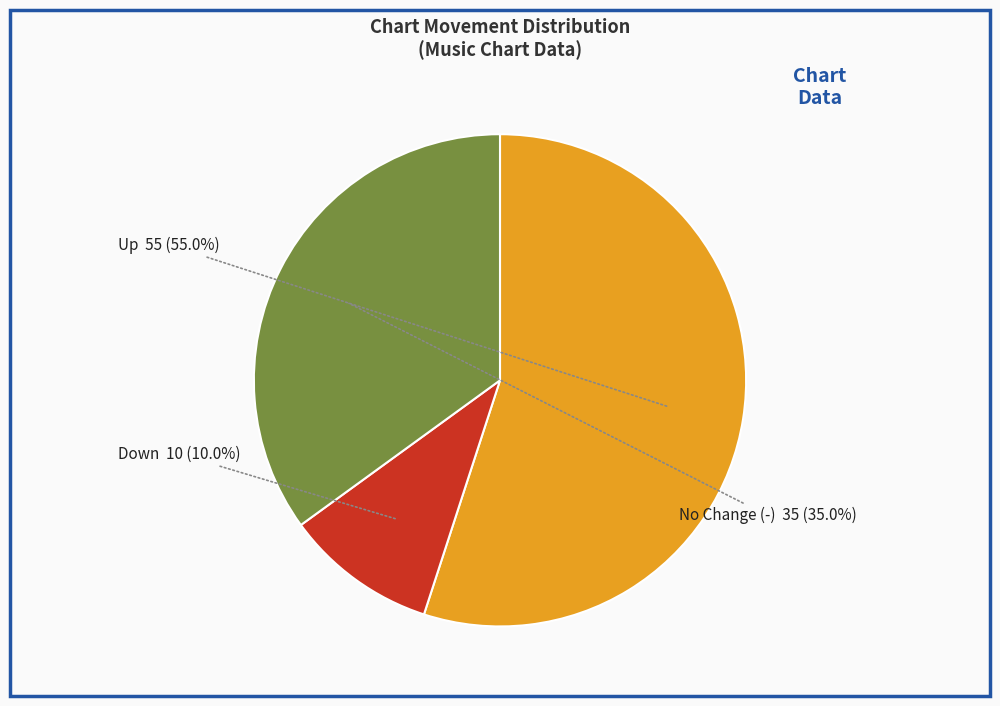

How many slices are in this pie chart?

3